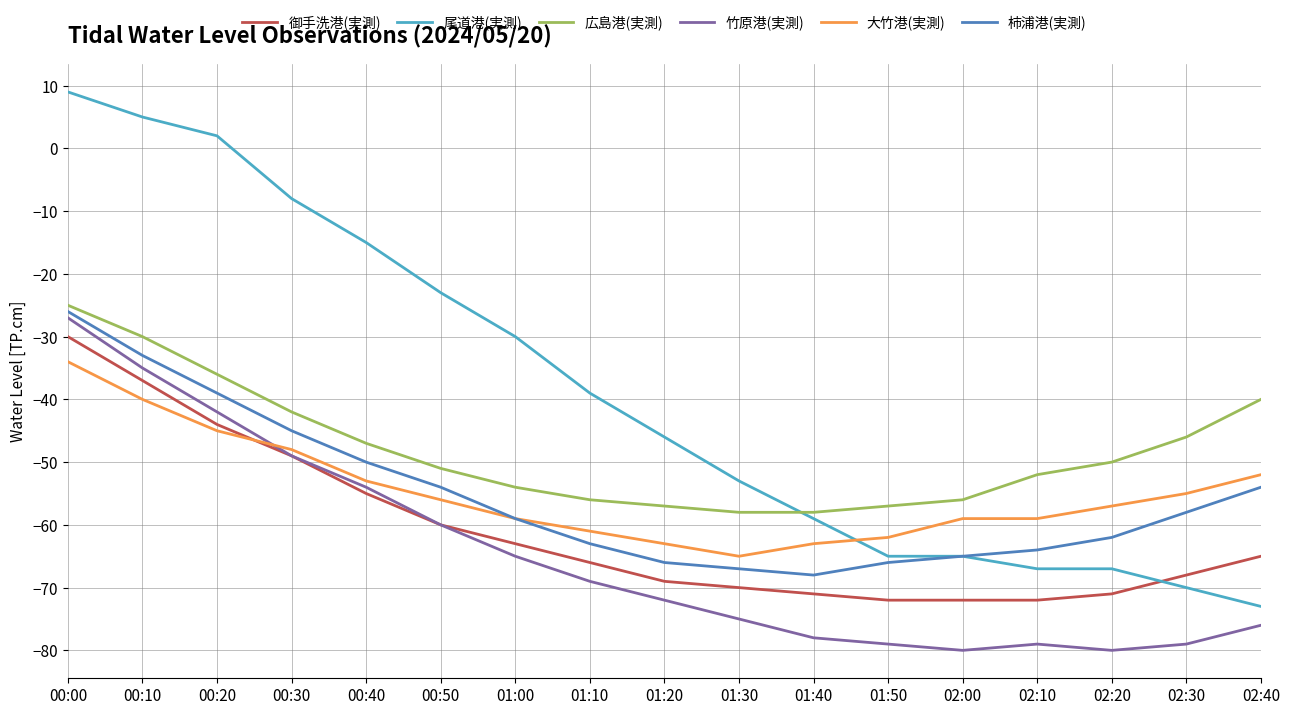

True or false: 竹原港(実測) and 広島港(実測) intersect in this chart.

False